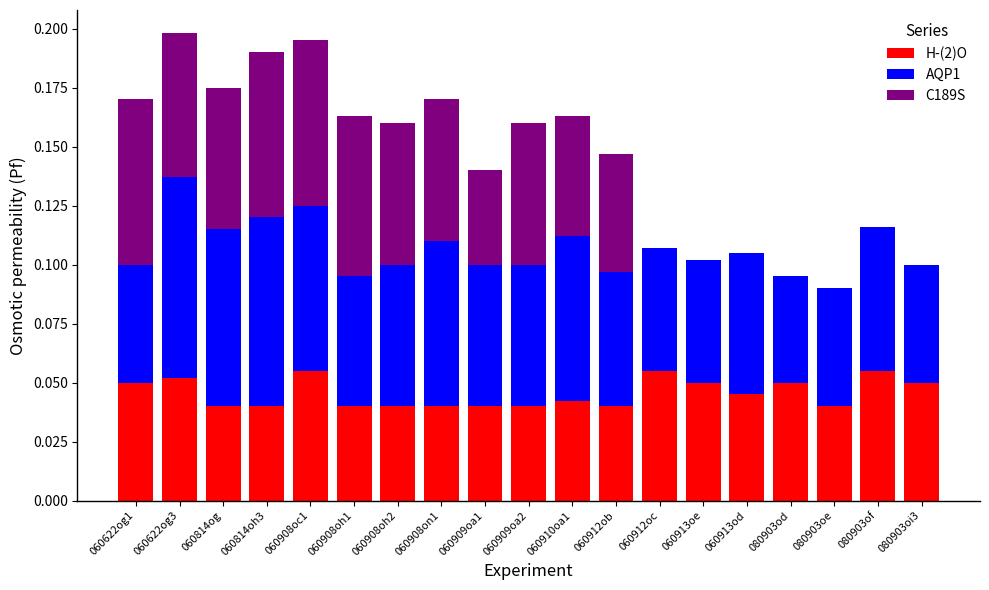

Count the number of categories in the chart.

19